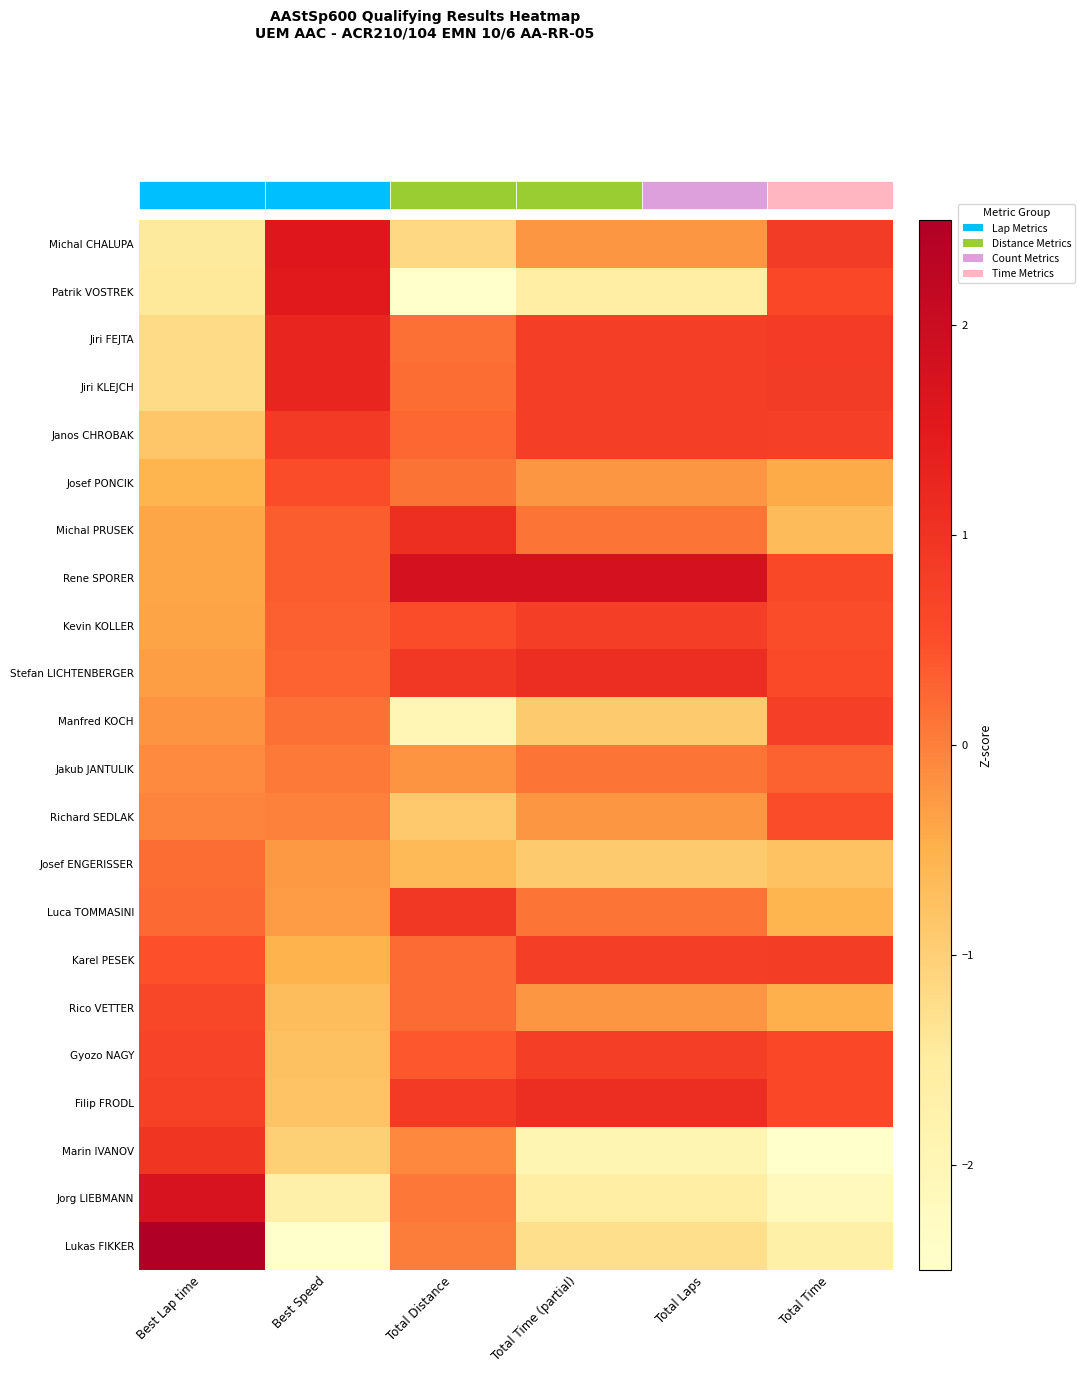

Which has a higher value, Total Laps or Total Time?

Total Time